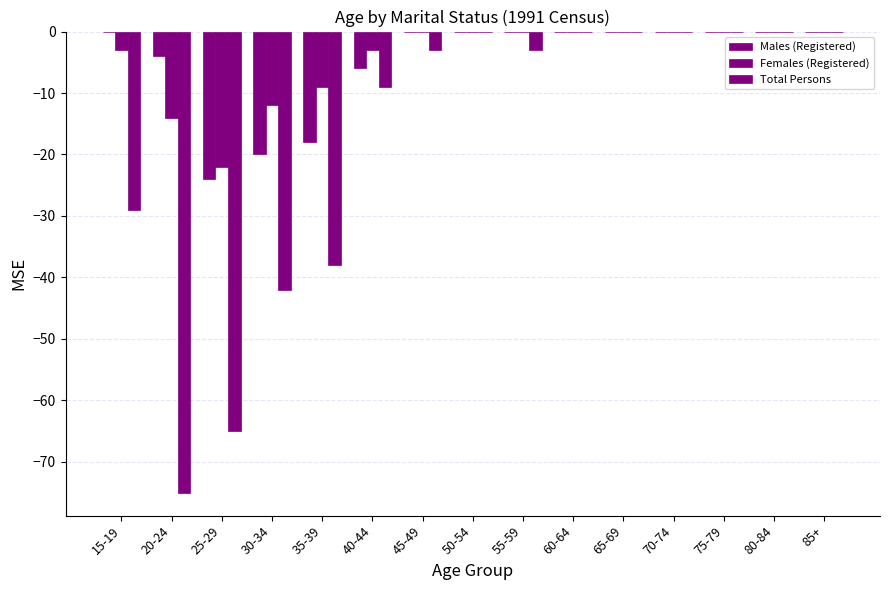

What is the difference between the Females (Registered) values at 75-79 and 25-29?

22